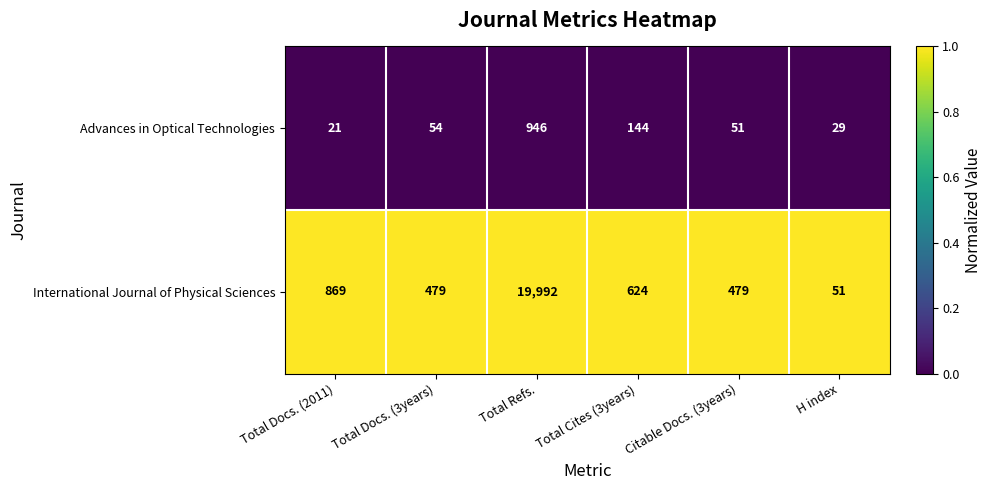

What is the highest value of the International Journal of Physical Sciences series?

19992